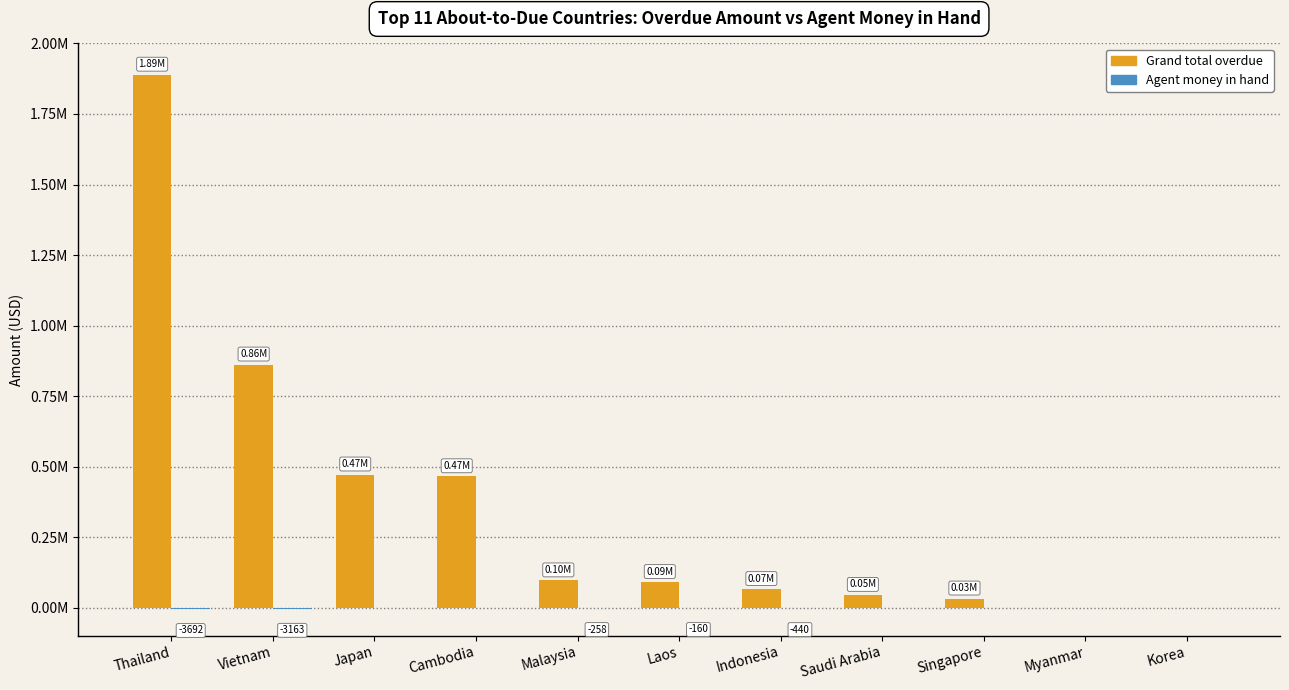

At which label does Grand total overdue first exceed 91119?

Thailand